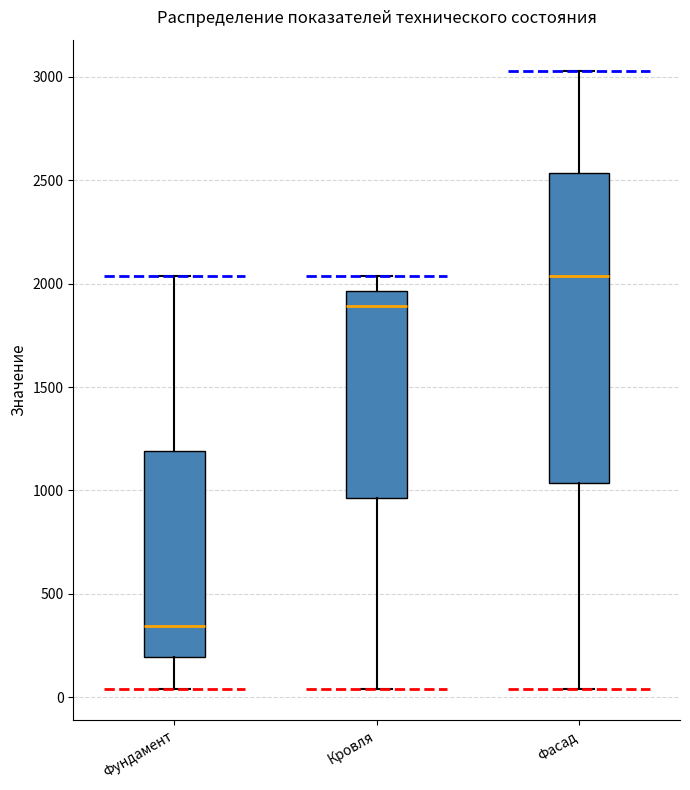

Which box has the lowest median line?

Фундамент